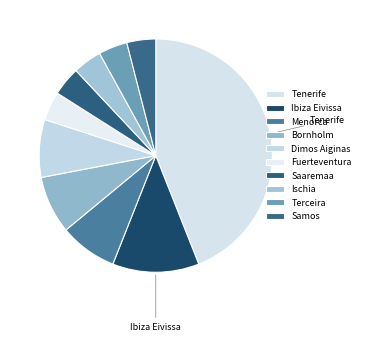

What is the ratio of the value at Bornholm to the value at Terceira?

2.0